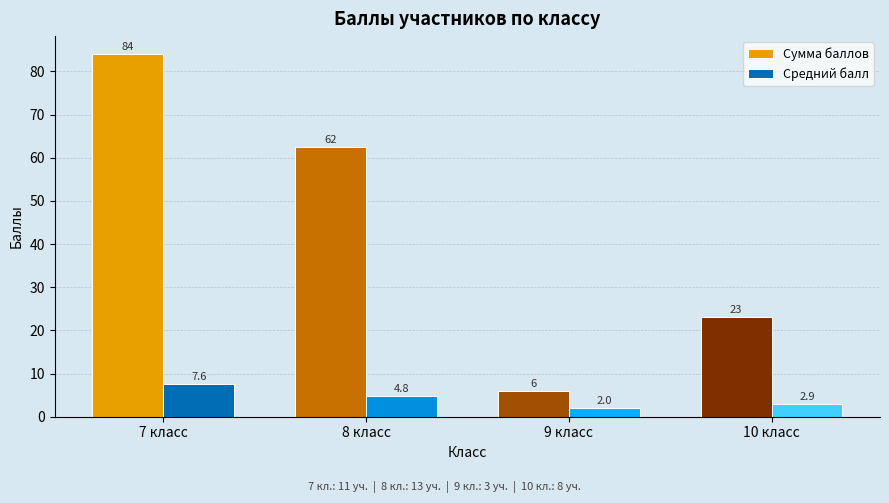

At which label does Сумма баллов reach its peak?

7 класс